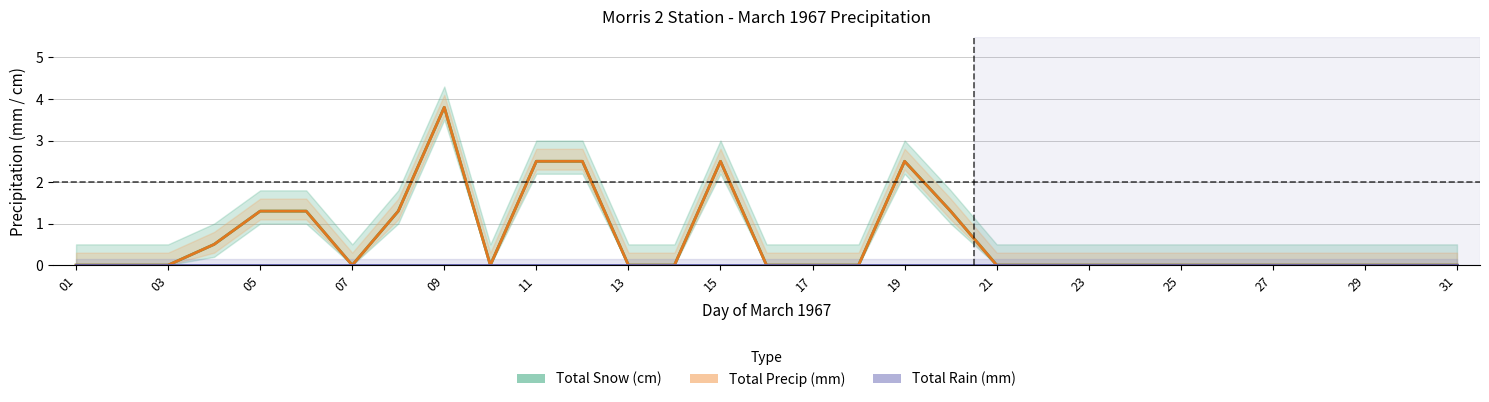

Which series changed the most between 01 and 29?

Total Snow (cm)